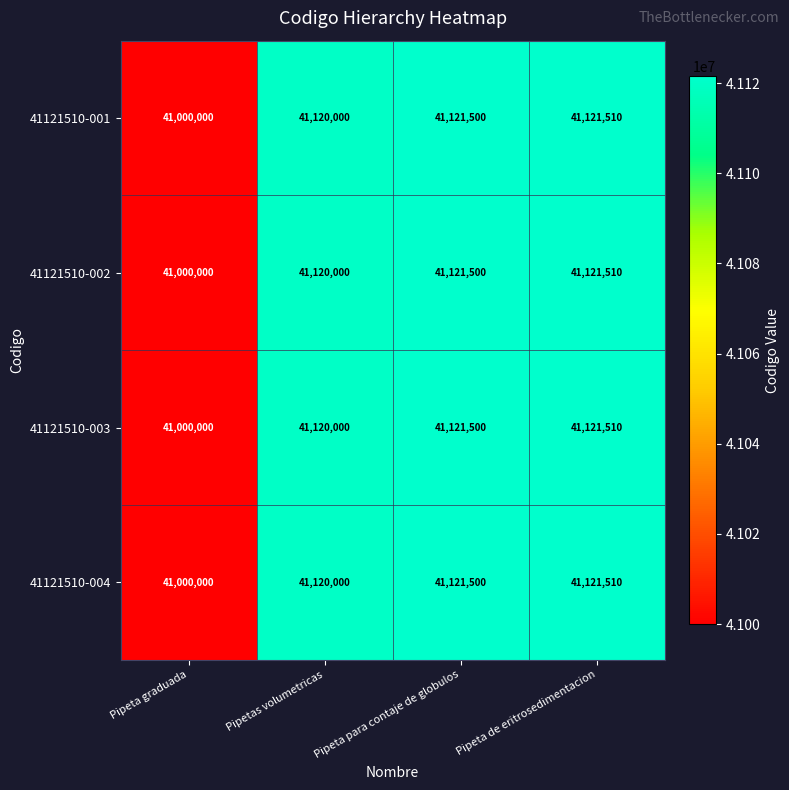

Rank the categories by 41121510-004 value from highest to lowest.

Pipeta de eritrosedimentacion, Pipeta para contaje de globulos, Pipetas volumetricas, Pipeta graduada